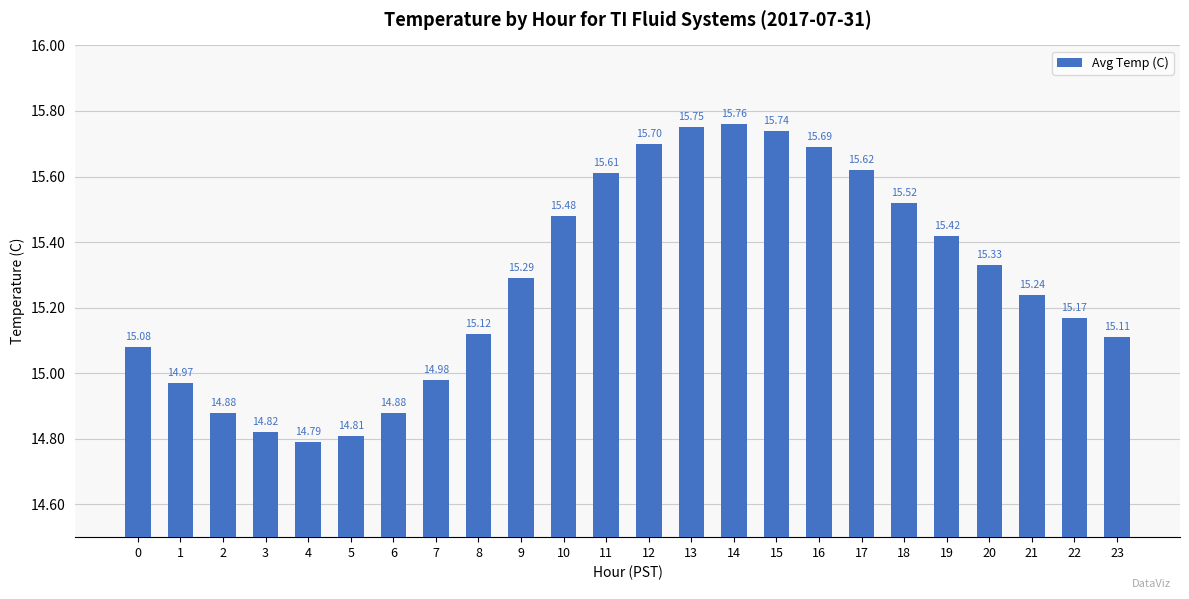

Which label corresponds to the smallest value in the chart?

4